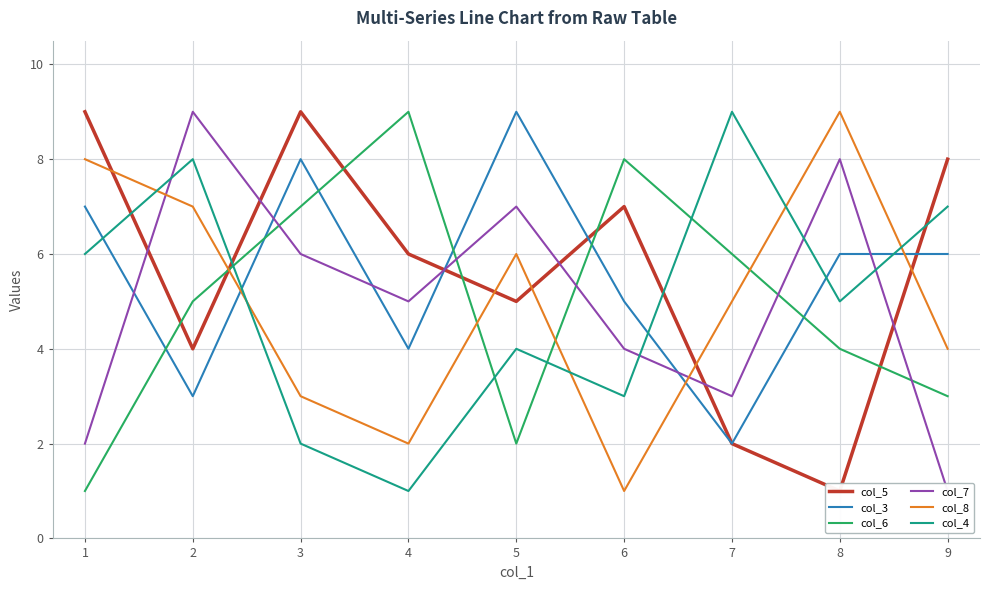

What is the average value of the col_3 series?

6